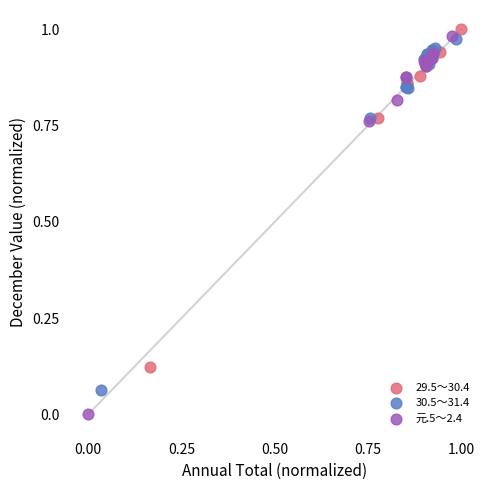

Which series has the widest spread of Y values?

元.5～2.4